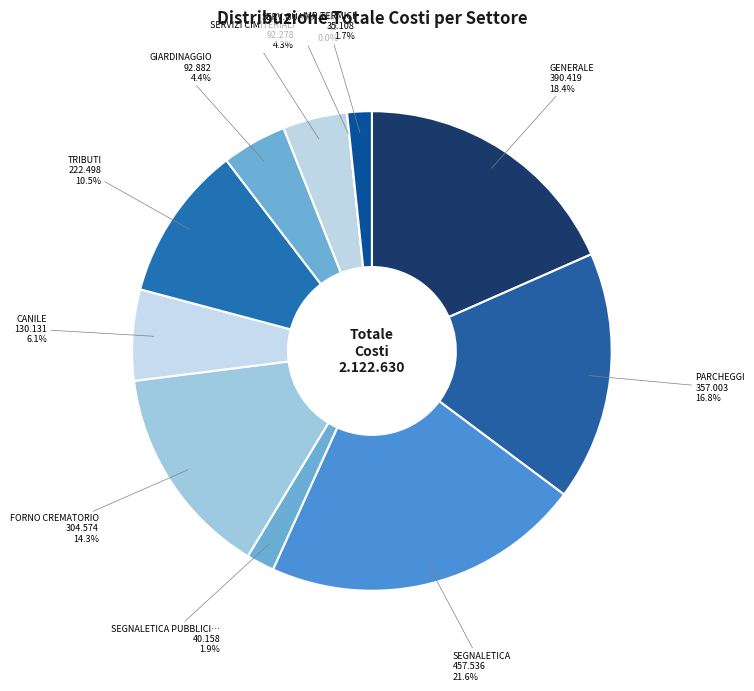

Count the number of slices in the pie.

11